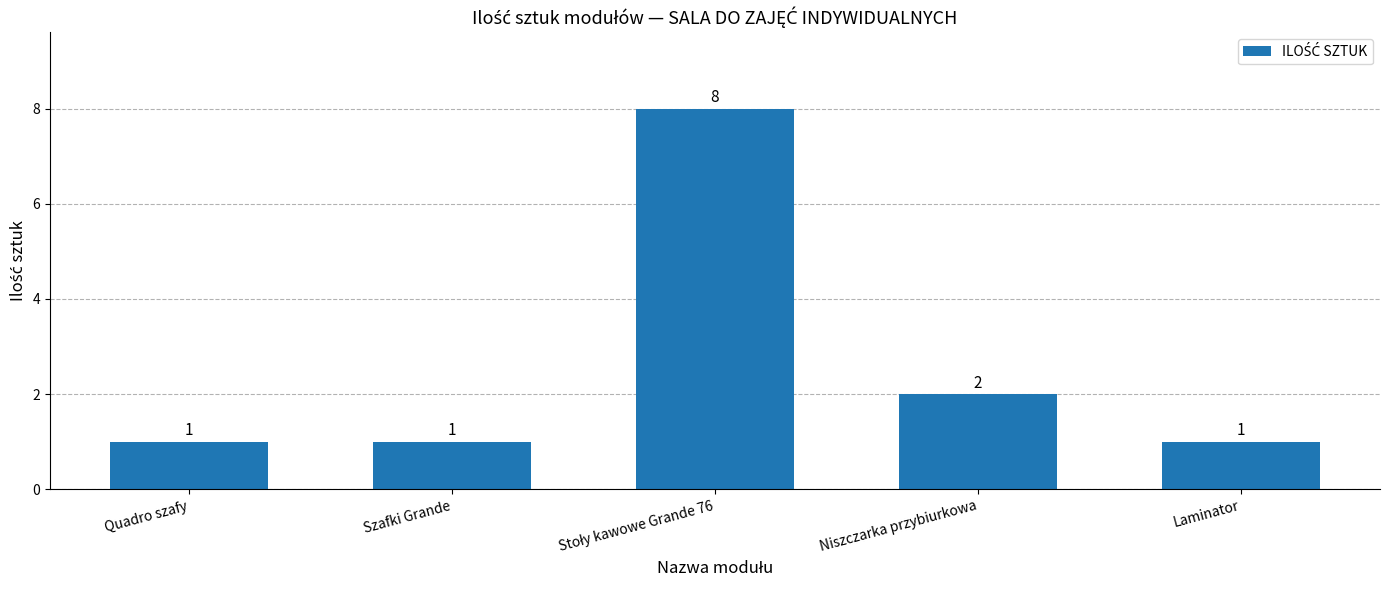

What is the maximum value shown in the chart?

8